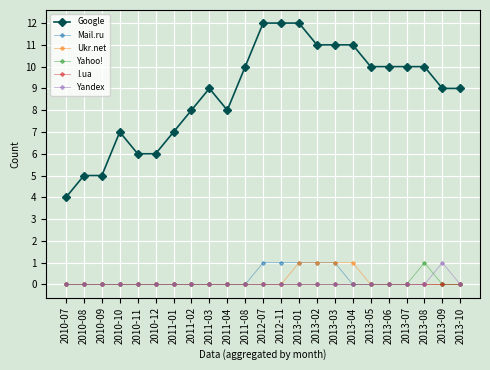

Which series has the largest total across all categories?

Google